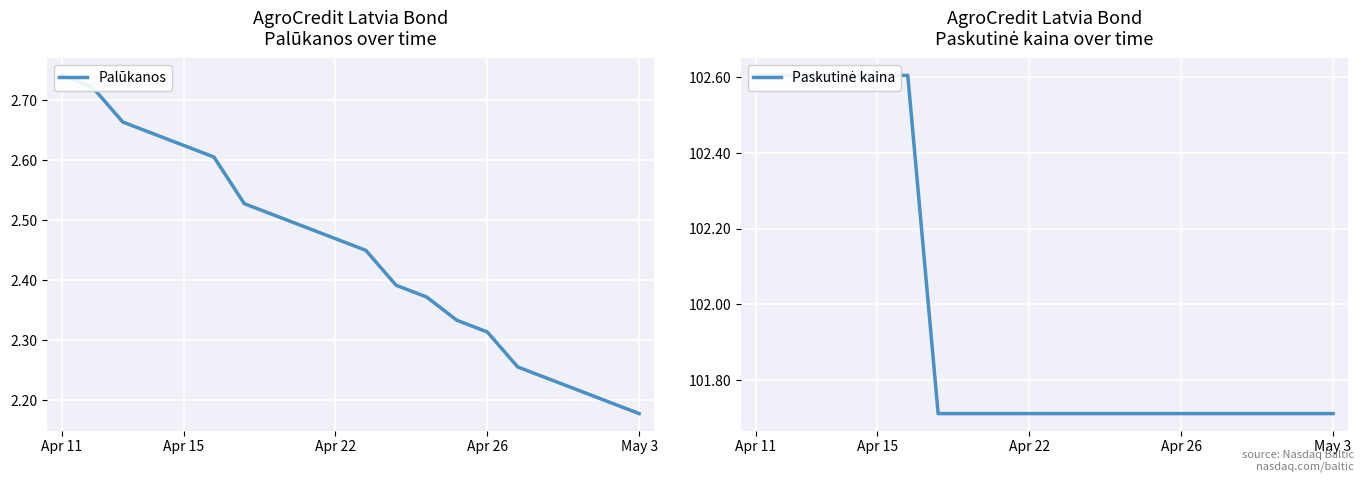

What position from the left is 6?

7